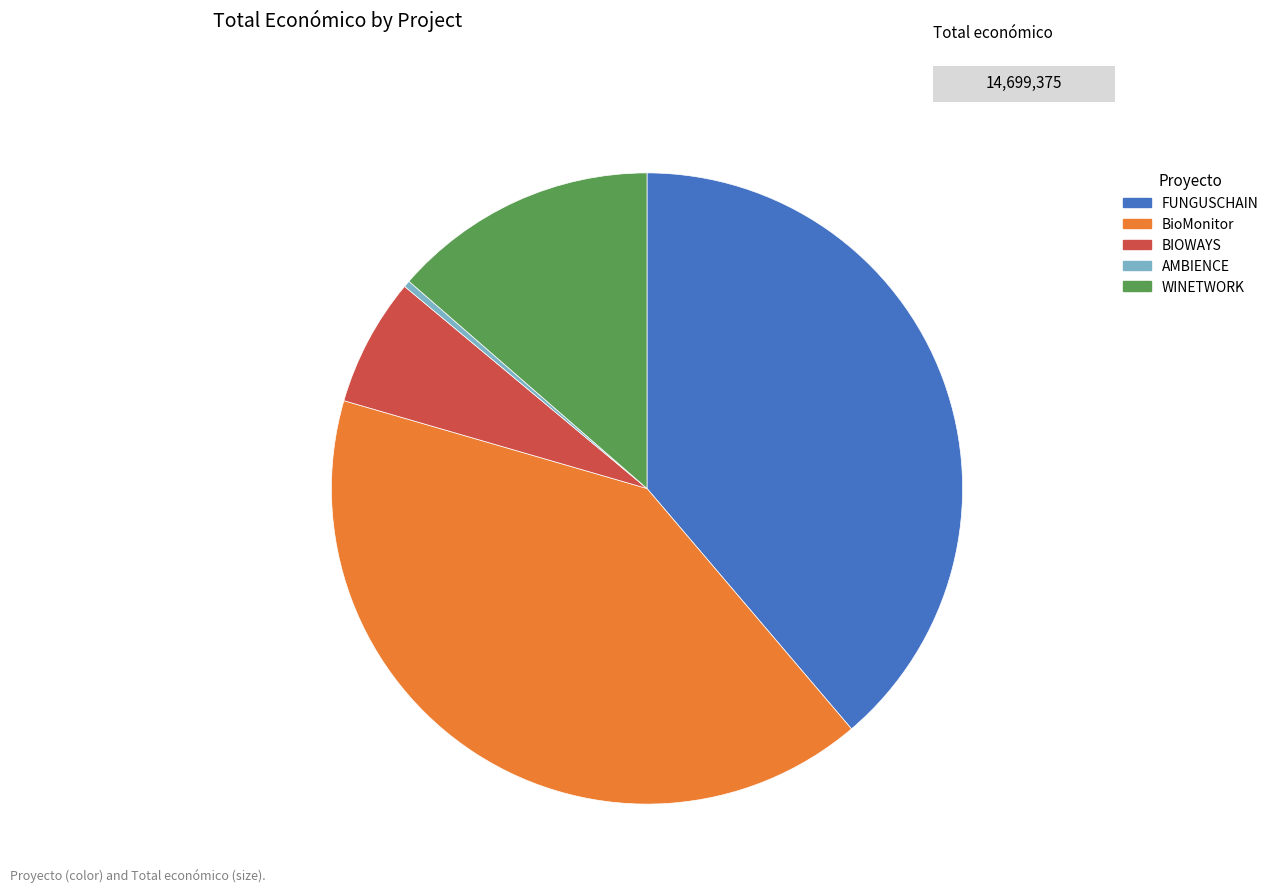

Does BIOWAYS represent more than half of the total?

No